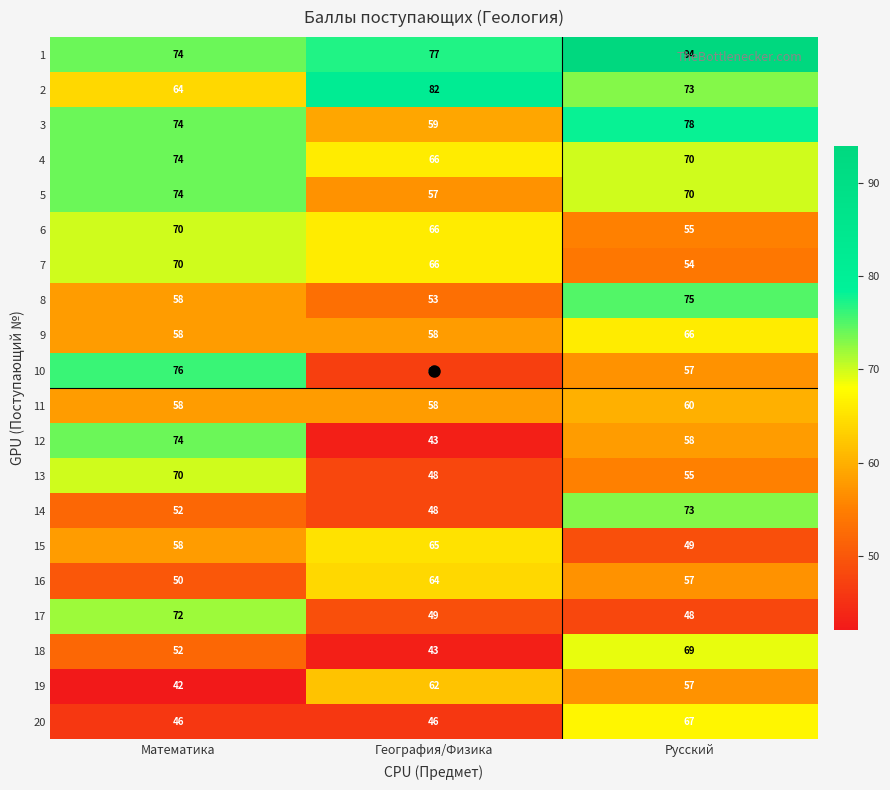

What is the sum of the 6 values at Русский and Математика?

125